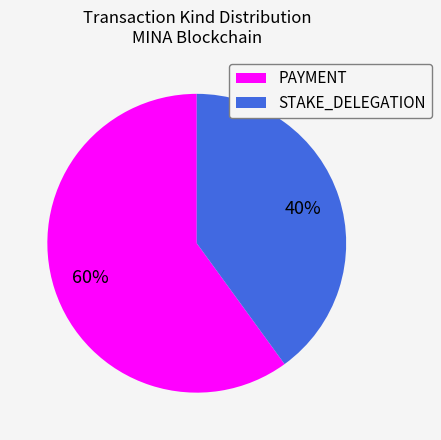

Which slice is the largest?

PAYMENT